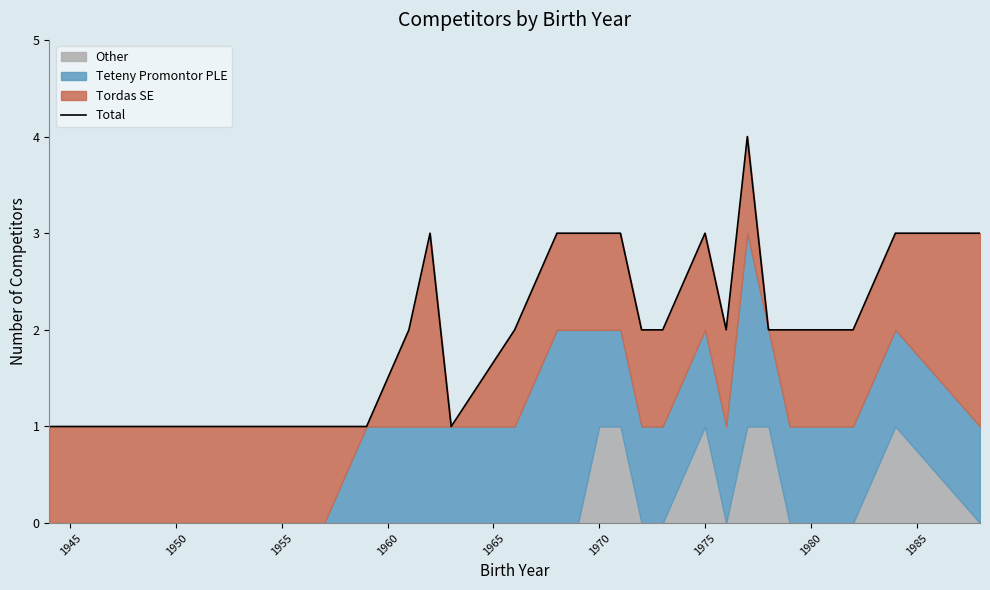

How many data points are less than 2?

6